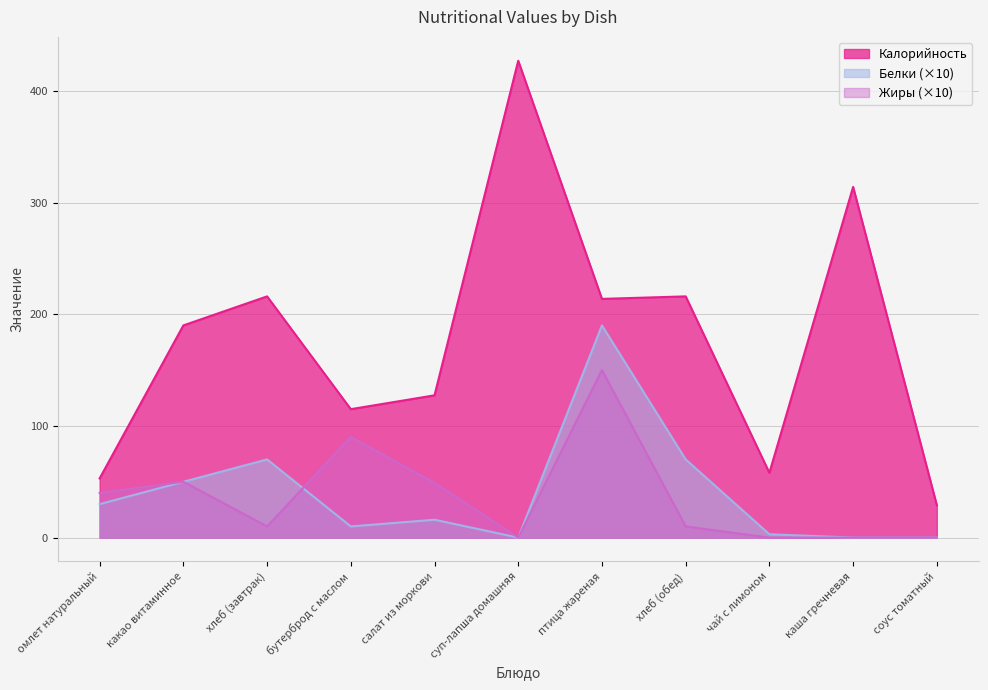

Reading left to right, transcribe all the data shown in this chart.

Калорийность: 53.0	190.0	216.0	115.0	127.4	427.0	213.8	216.0	58.0	314.0	29.0
Белки: 30.0	50.0	70.0	10.0	16.0	0.0	190.0	70.0	3.0	0.0	0.0
Жиры: 40.0	50.0	10.0	90.0	49.0	0.0	150.0	10.0	0.0	0.0	0.0